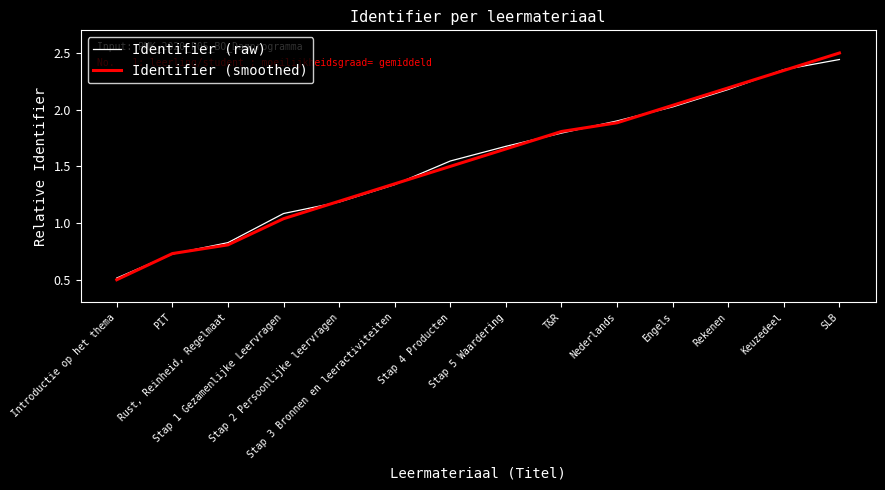

What is the total value across all series at Keuzedeel?

4.7